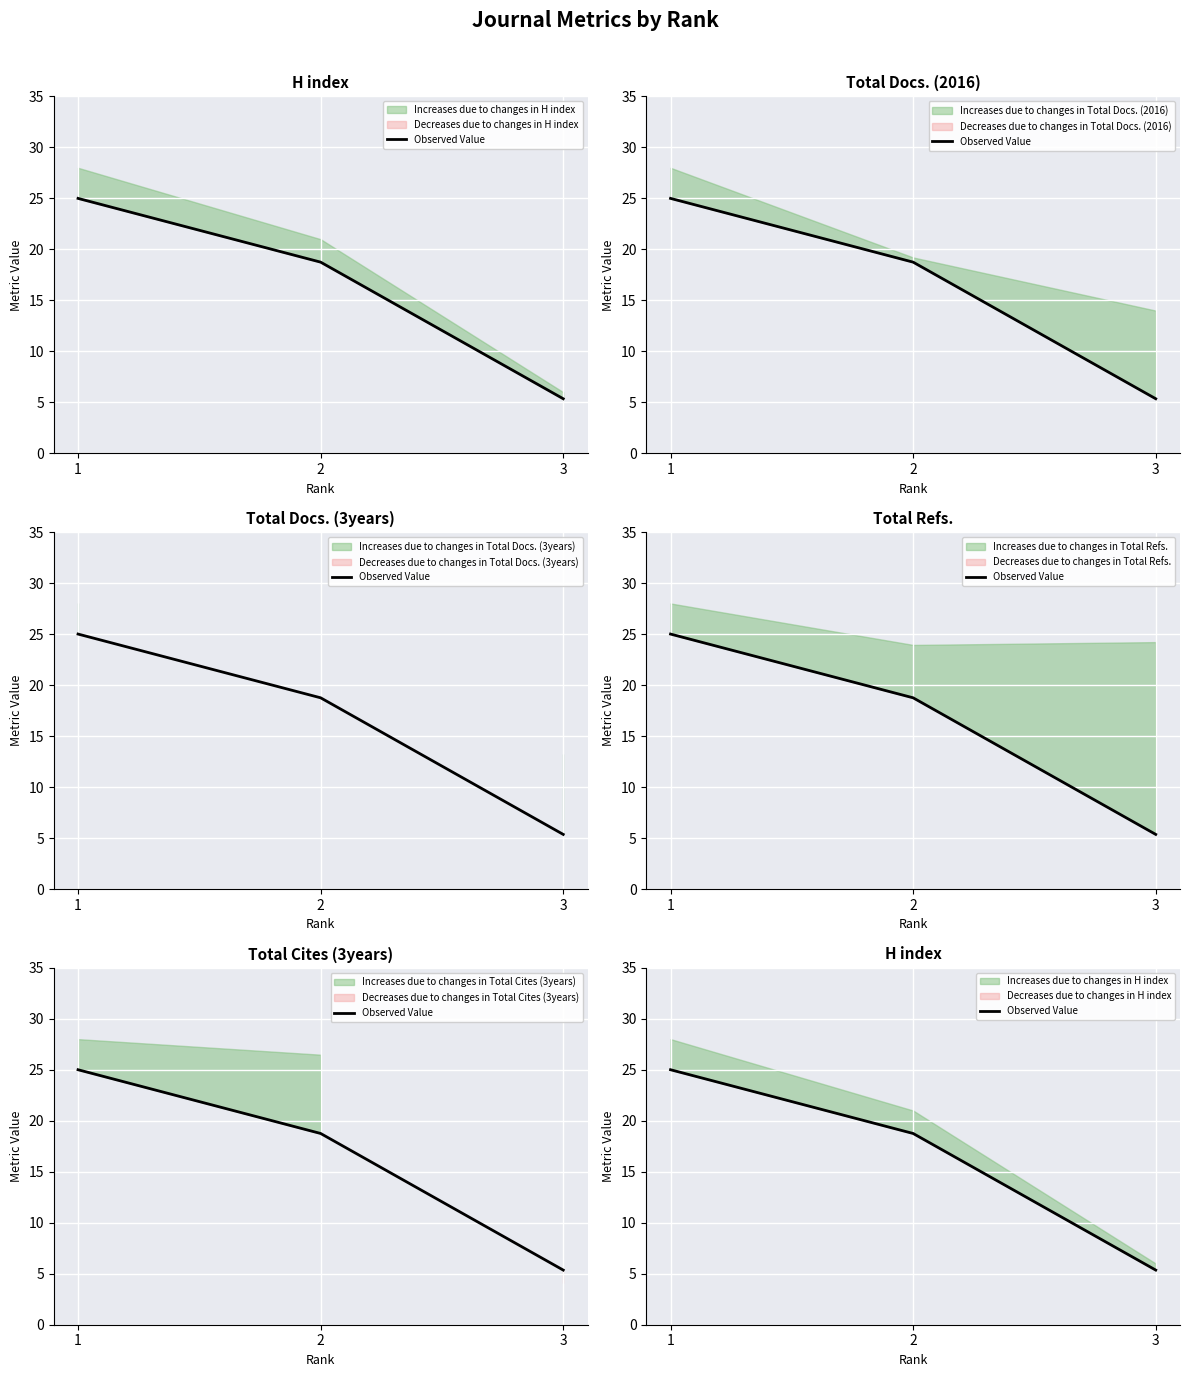

What is the maximum value shown in the chart?

25.0